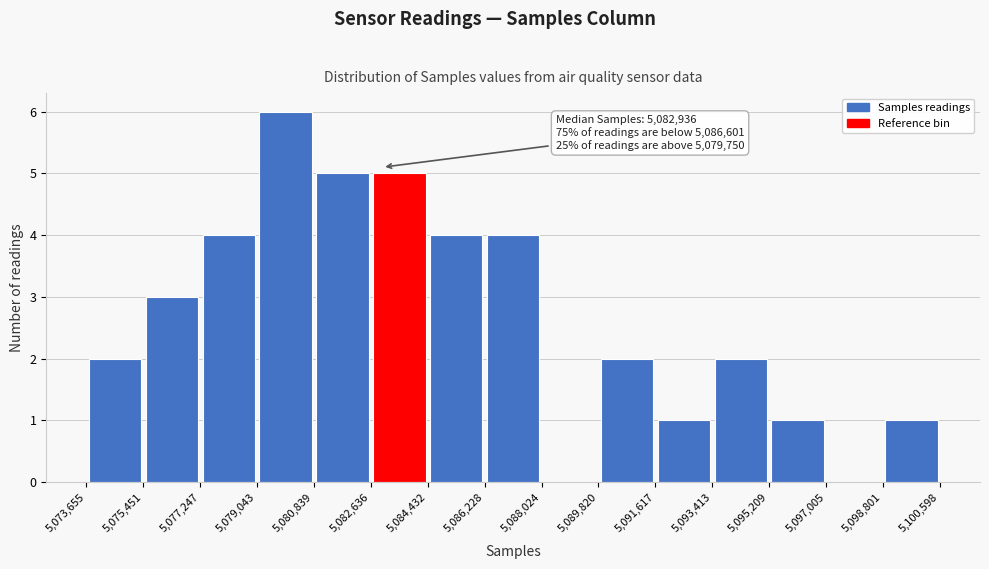

Over which range of the x-axis is the bar tallest?

5,079,043 to 5,080,839